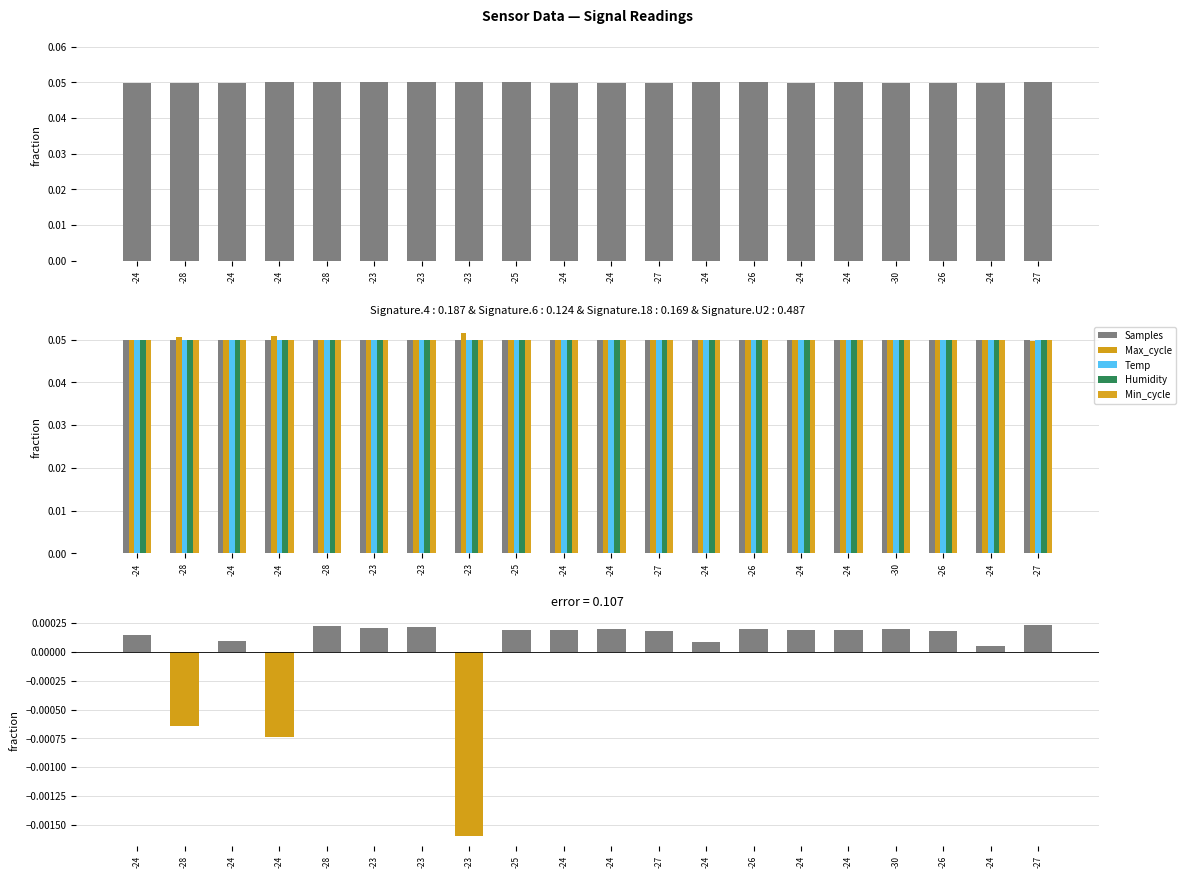

At -24, list the series in order from largest to smallest.

Temp, Min_cycle, Humidity, Samples, Max_cycle, error